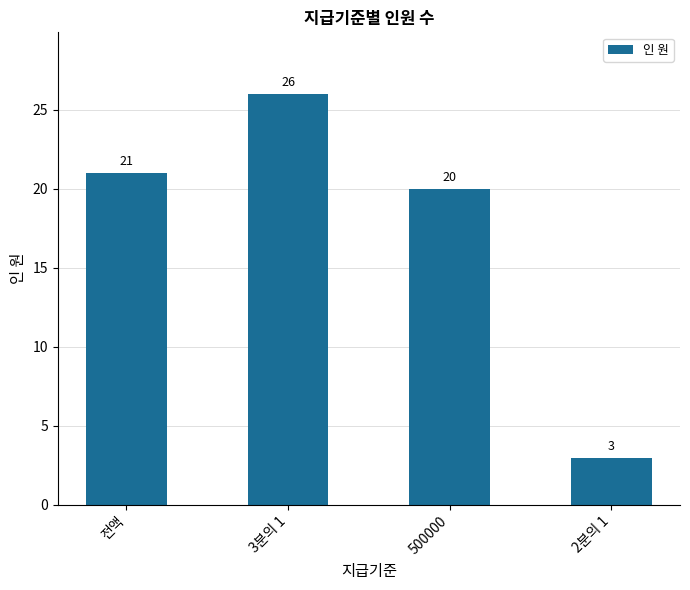

Which label corresponds to the largest value in the chart?

3분의 1